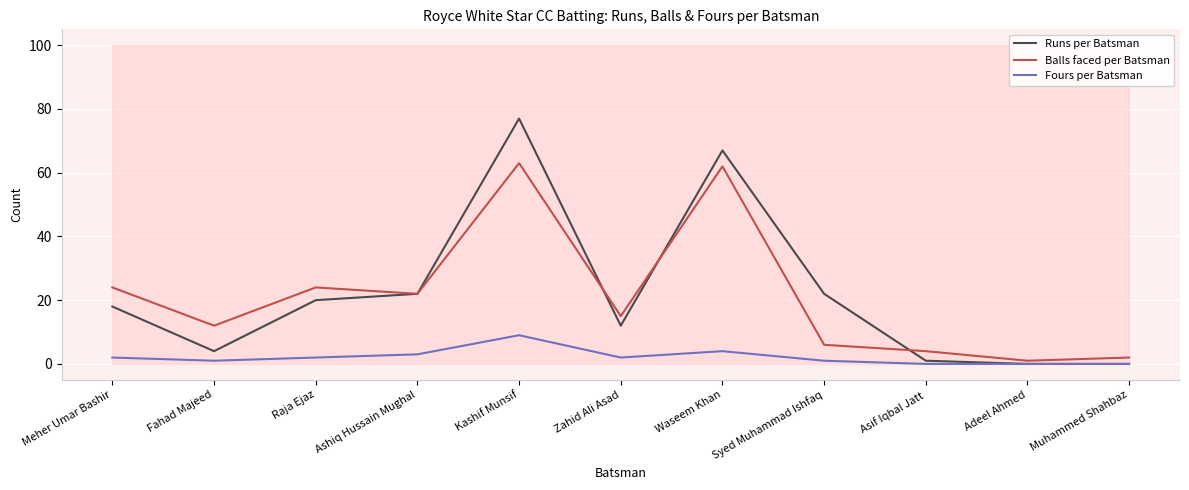

Count the Fours per Batsman values in the range 0 to 3.

9